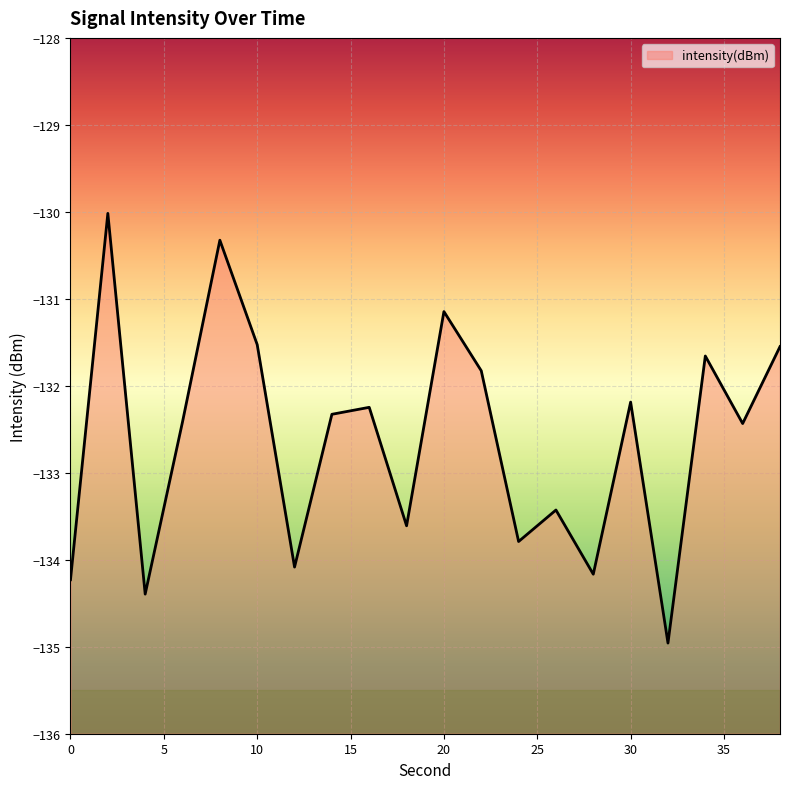

How many lines are shown in the chart?

1